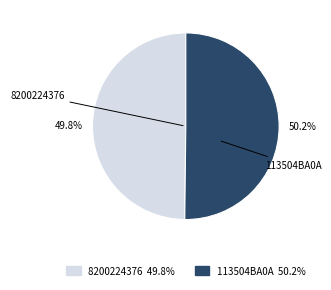

Count the number of slices in the pie.

2